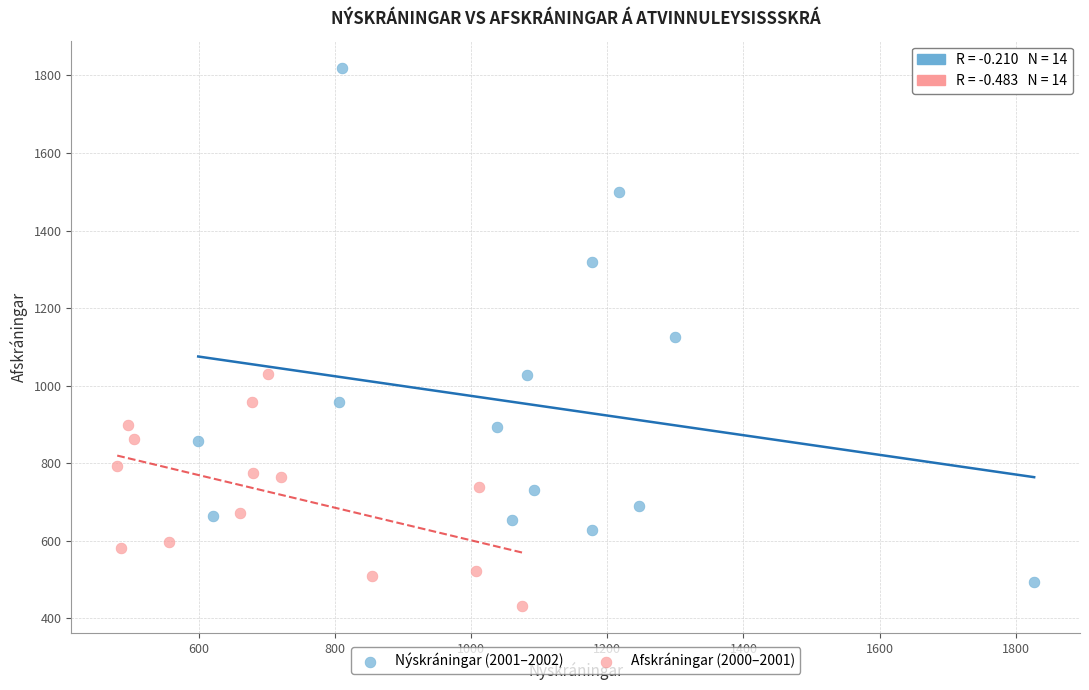

Which series reaches the maximum Y coordinate?

Nýskráningar (2001–2002)